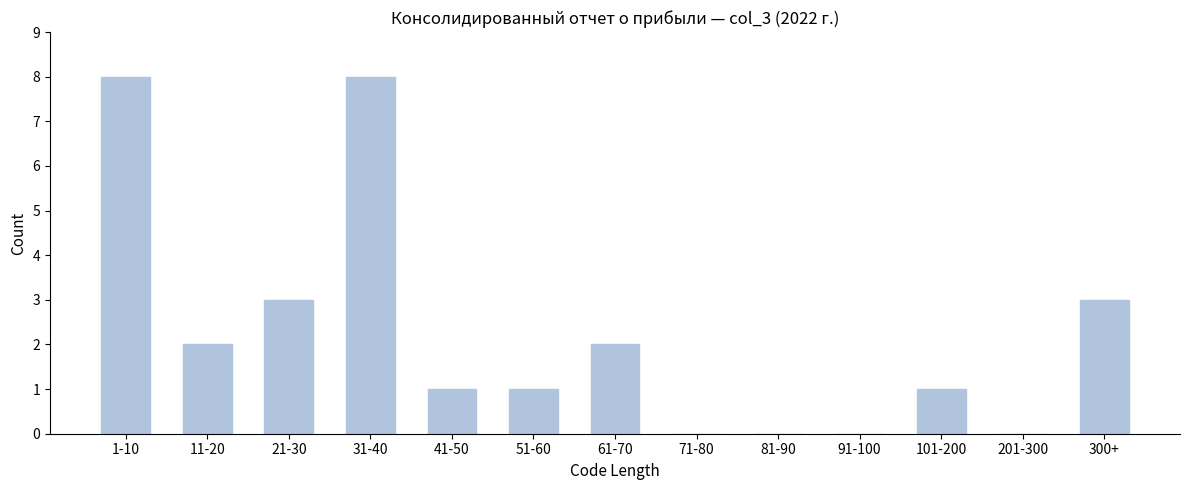

Reading left to right, list all the values displayed in this chart.

1-10=8	11-20=2	21-30=3	31-40=8	41-50=1	51-60=1	61-70=2	71-80=0	81-90=0	91-100=0	101-200=1	201-300=0	300+=3